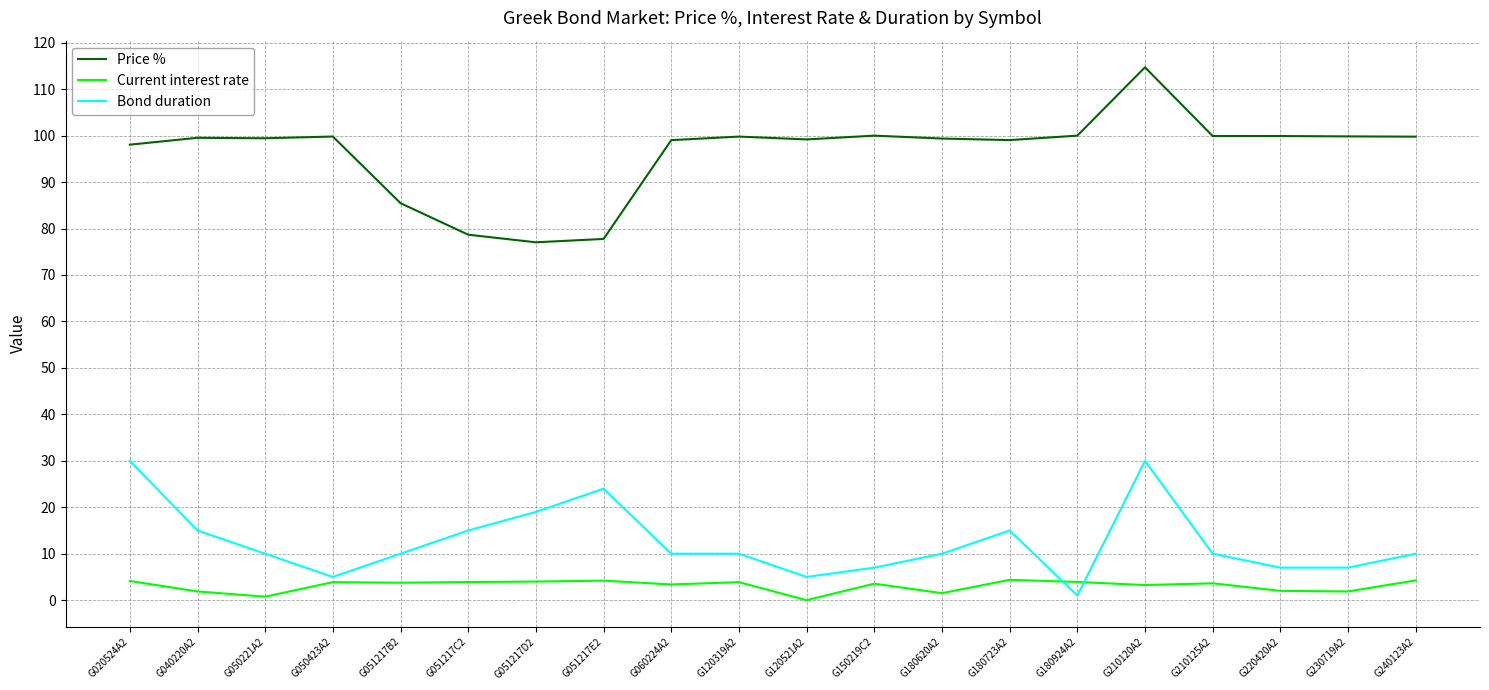

Is it true that Price % equals 158.8 at G120521A2?

False